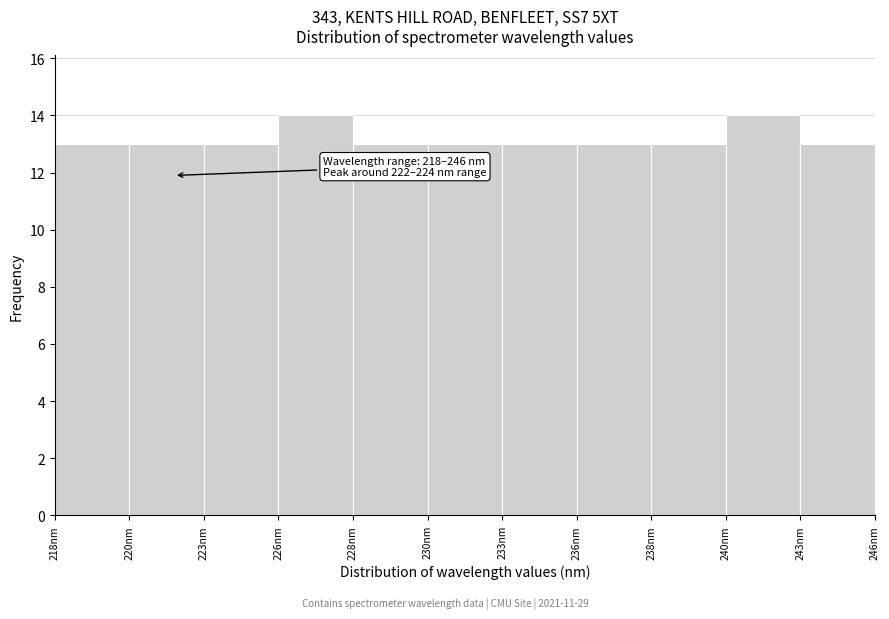

Reading left to right, list all the values displayed in this chart.

218nm=13	220nm=13	223nm=13	226nm=14	228nm=13	230nm=13	233nm=13	236nm=13	238nm=13	240nm=14	243nm=13